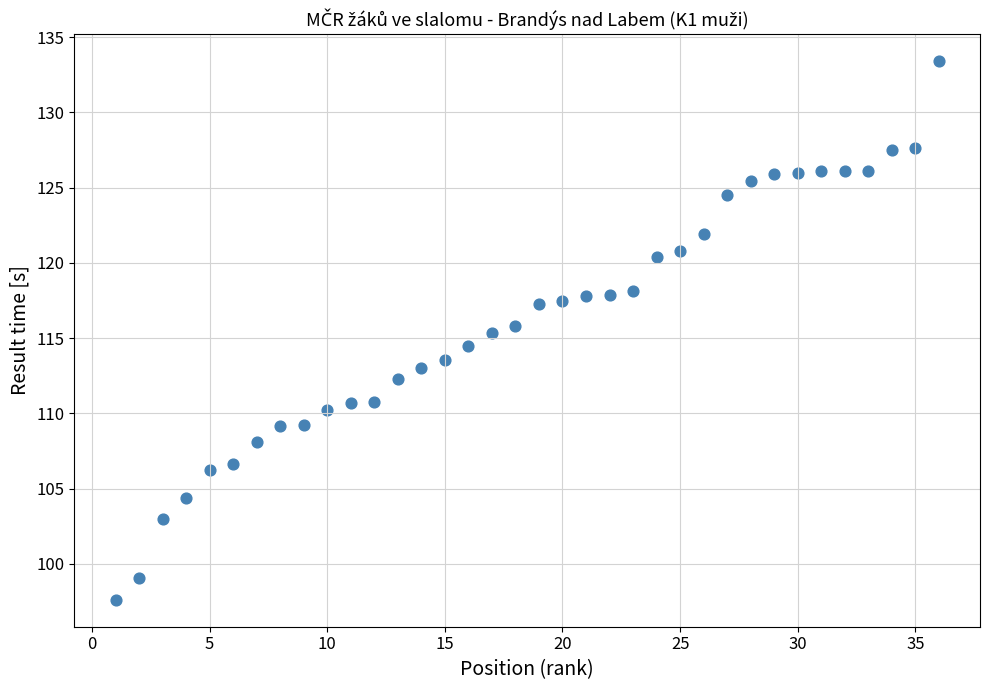

What is the range of X values (max minus min)?

35.0